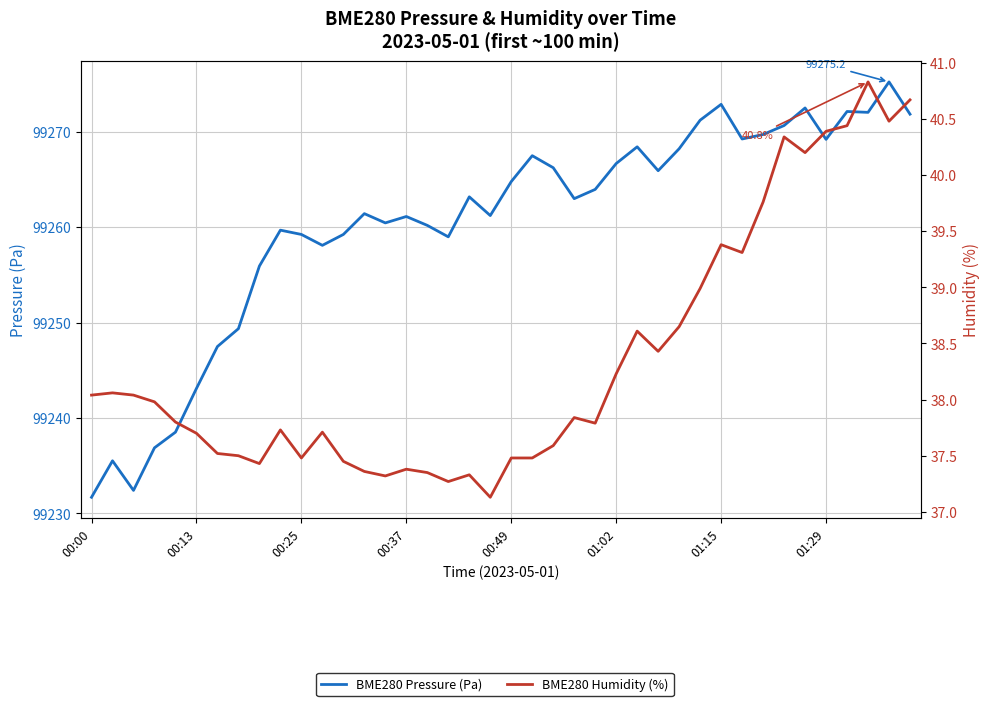

What are all the series names shown in the legend?

BME280 Pressure (Pa), BME280 Humidity (%)